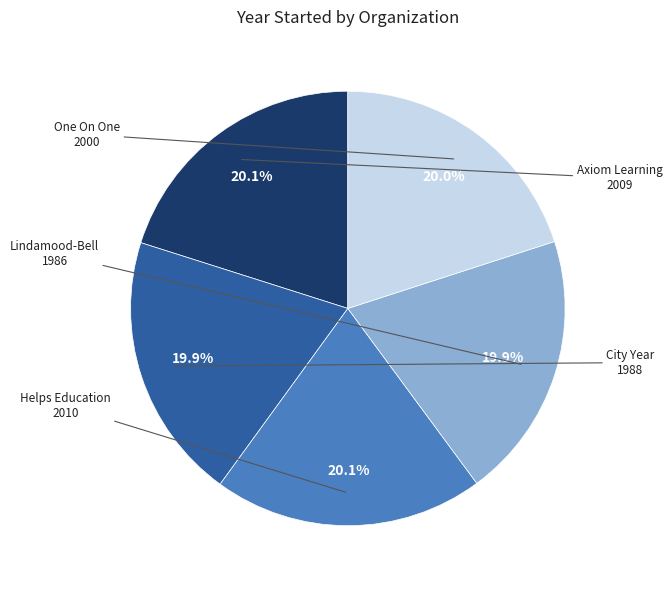

How many segments does this pie chart have?

5